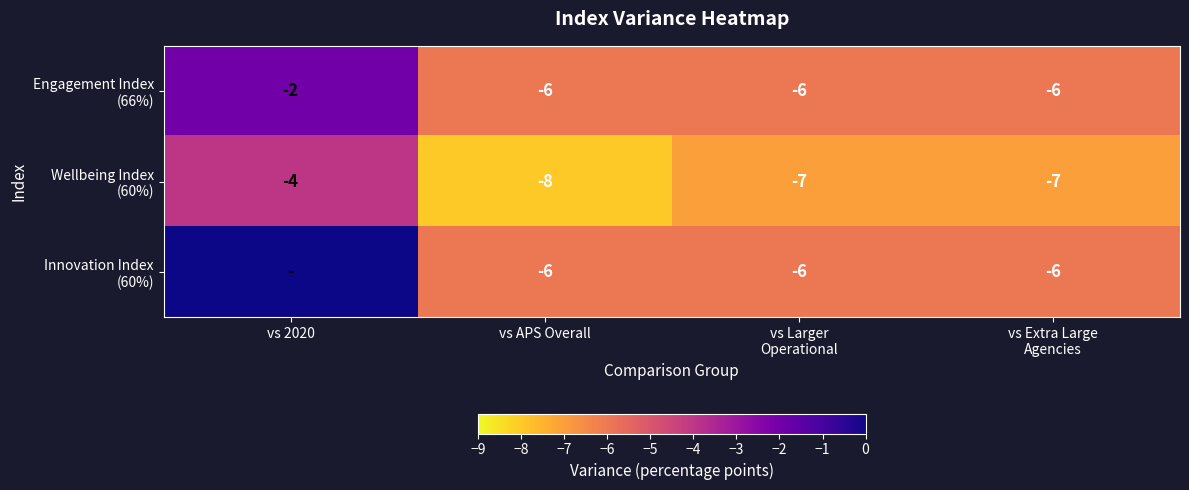

At how many categories does at least one series exceed -2?

1